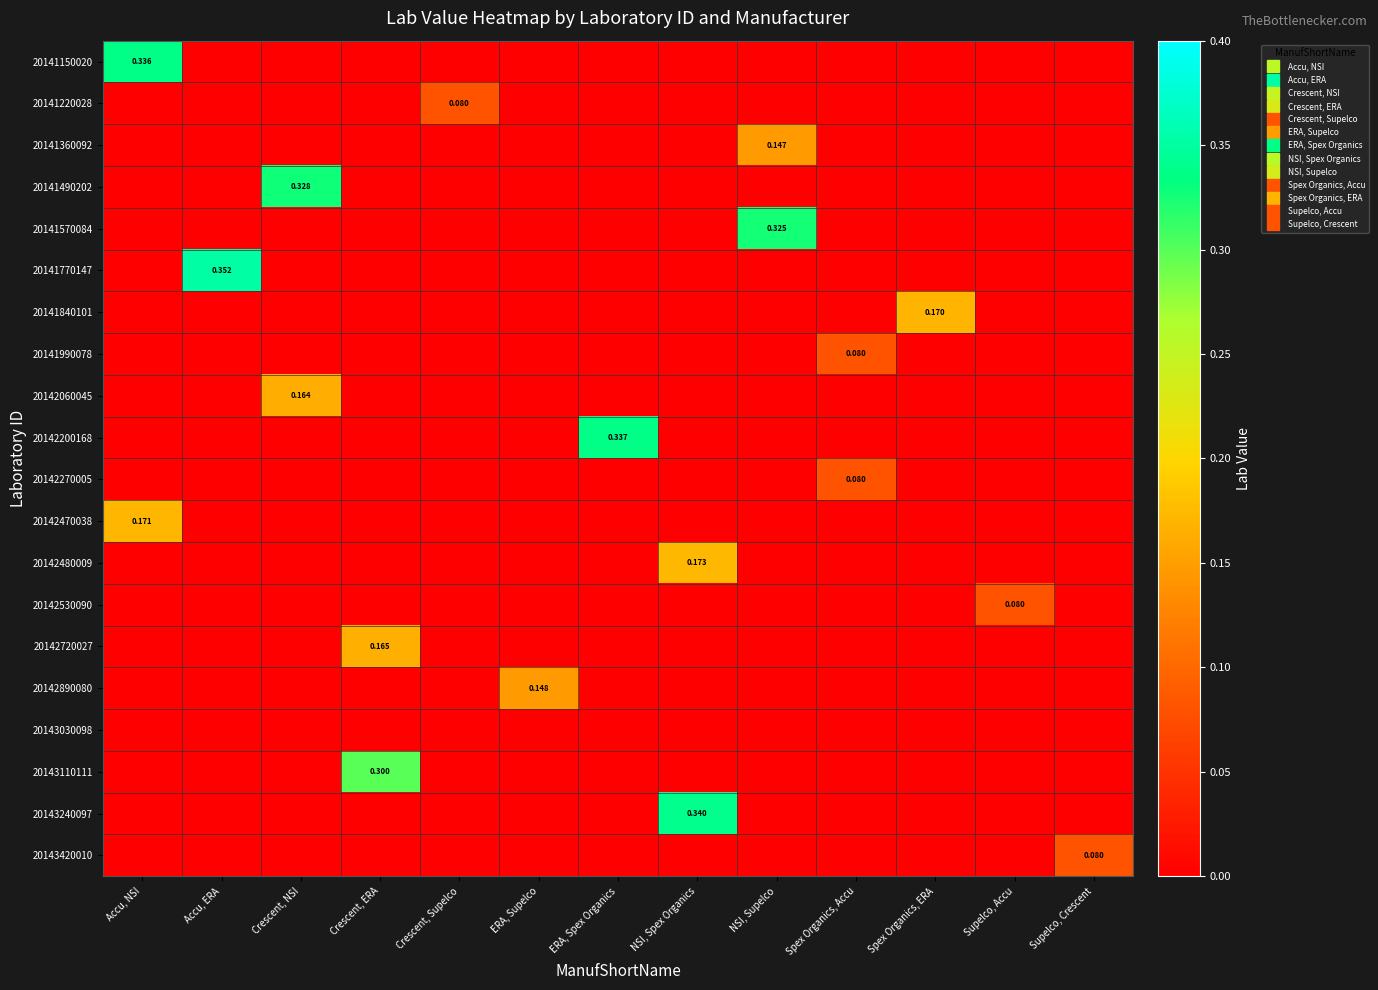

The 20141150020 series shows 0.3 at Accu, NSI. True or false?

True